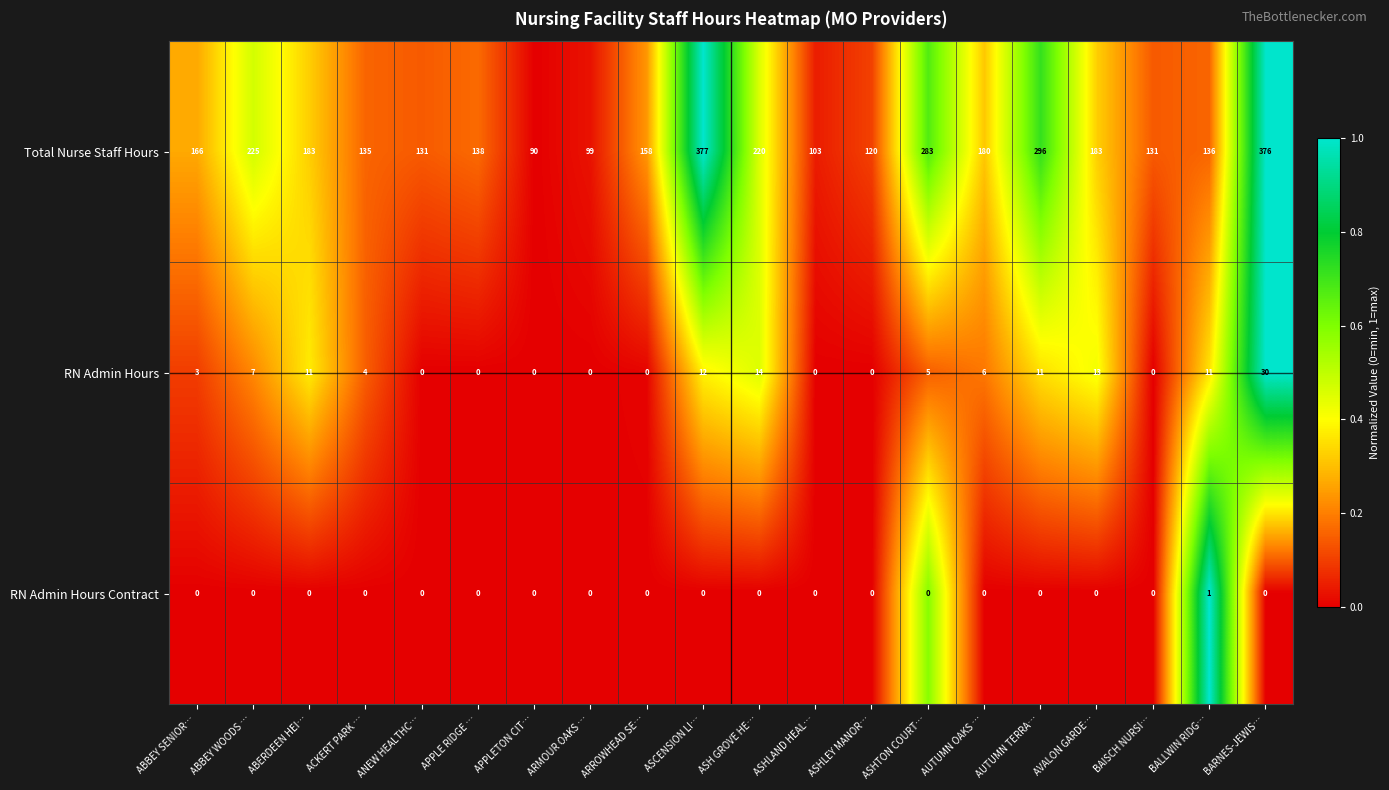

At which category is the sum across all series the highest?

BARNES-JEWIS…